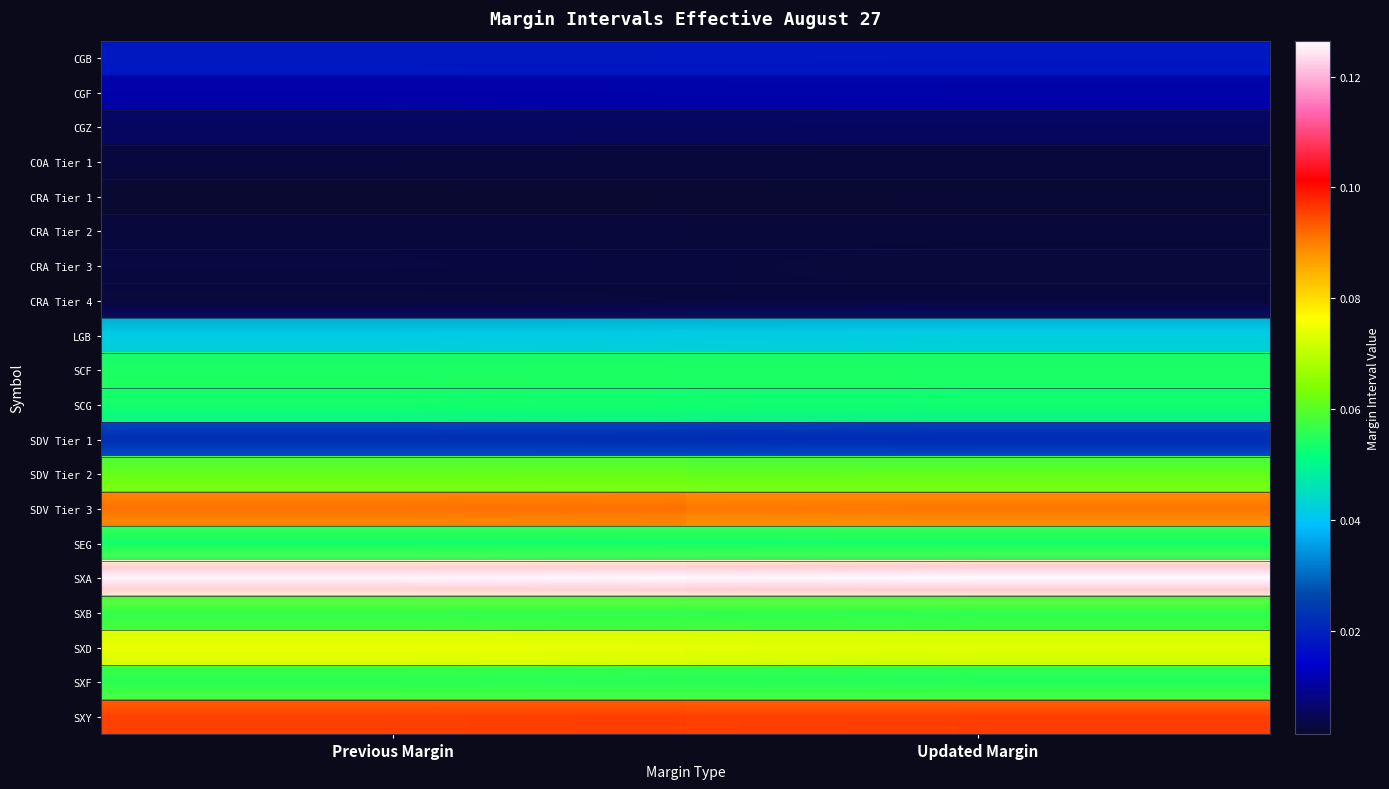

Count the COA Tier 1 values in the range 0 to 1.

2